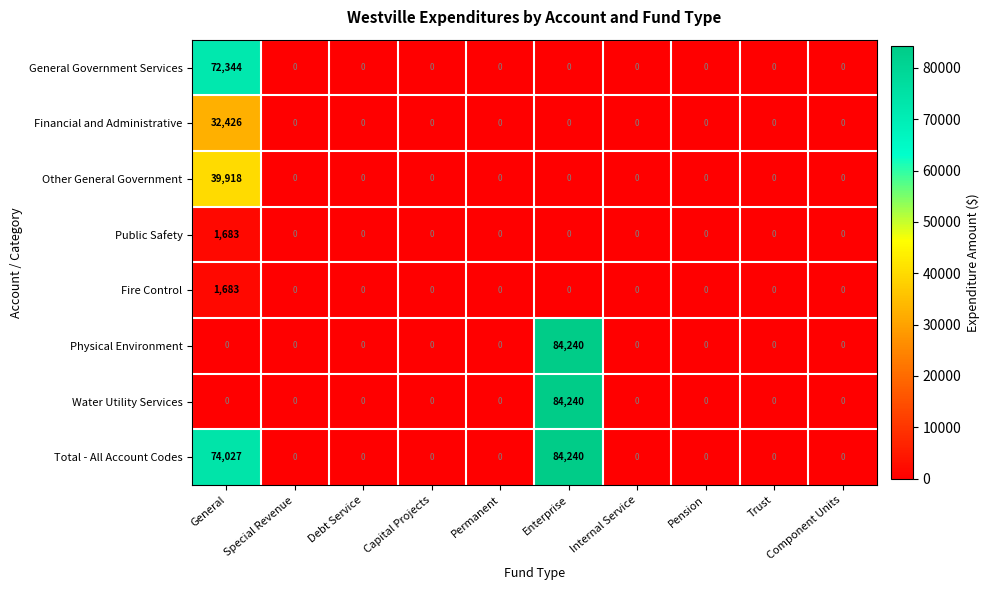

What is the sum of the Financial and Administrative values at General and Enterprise?

32426